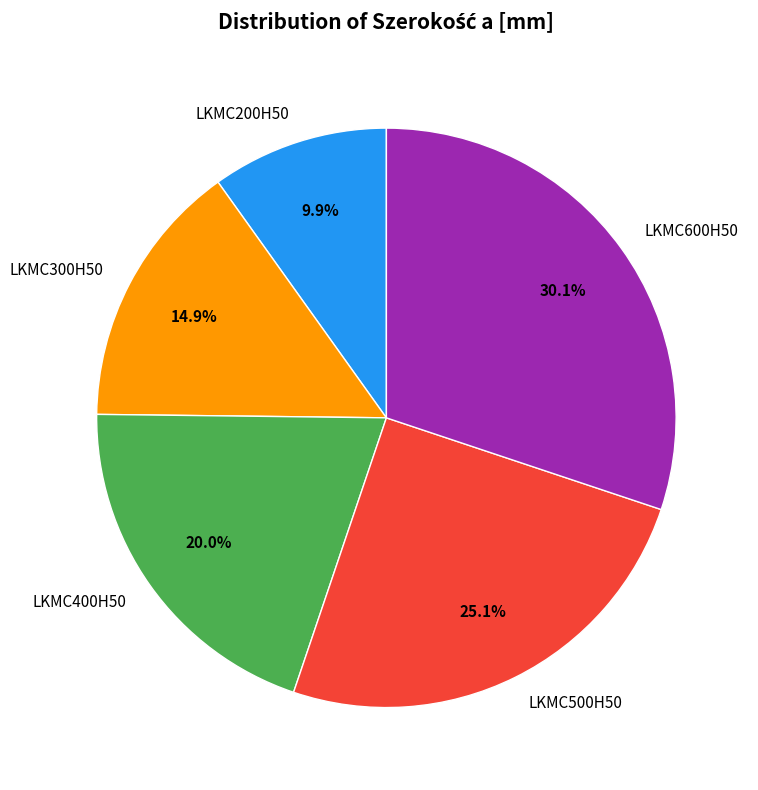

What is the ratio of the value at LKMC400H50 to the value at LKMC500H50?

0.8